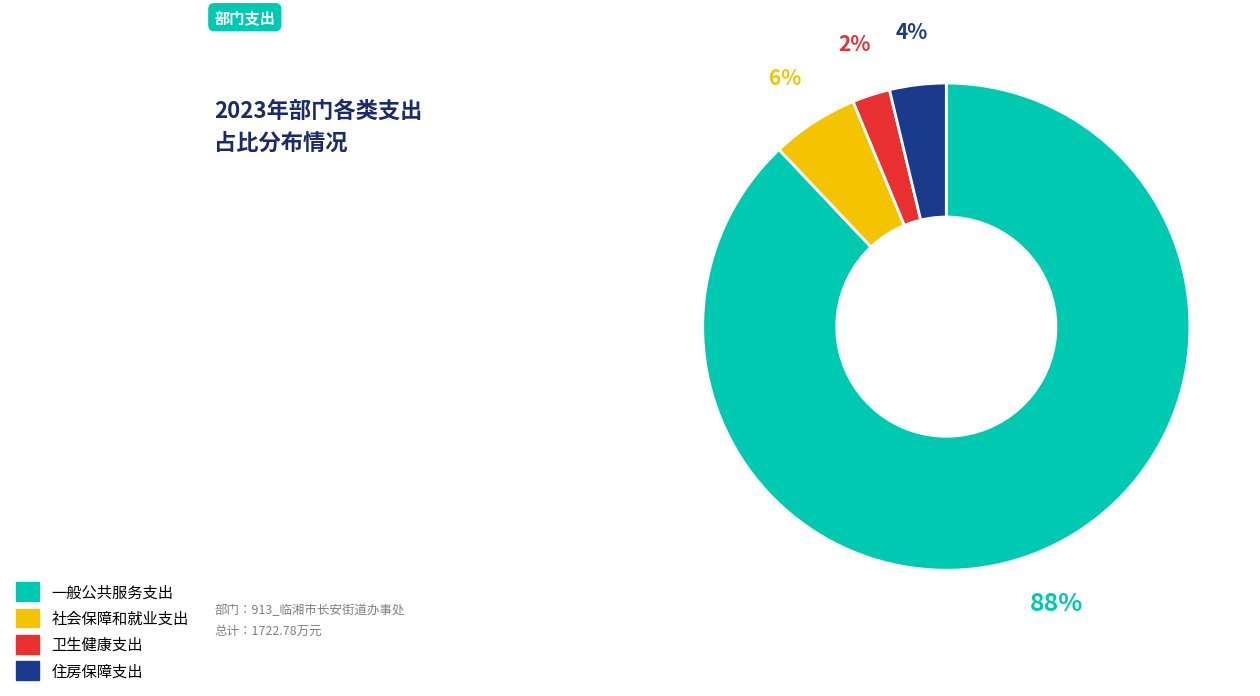

To the nearest percent, what is the combined percentage of 住房保障支出 and 社会保障和就业支出?

10%